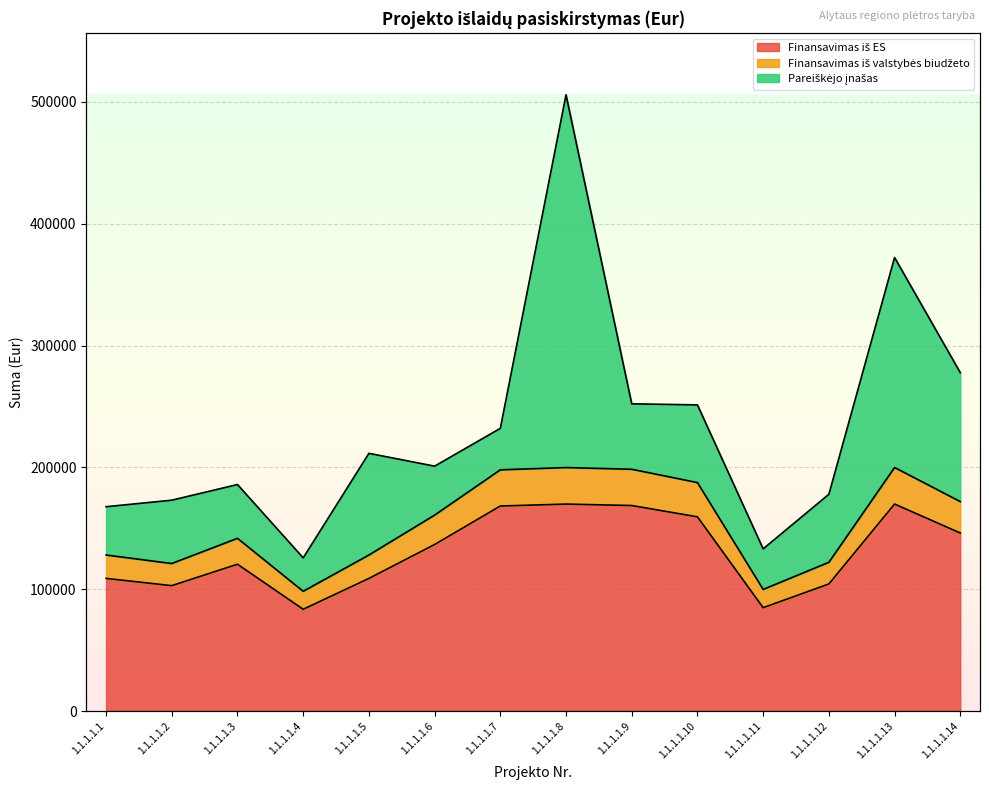

True or false: Finansavimas iš ES and Finansavimas iš valstybės biudžeto intersect in this chart.

False